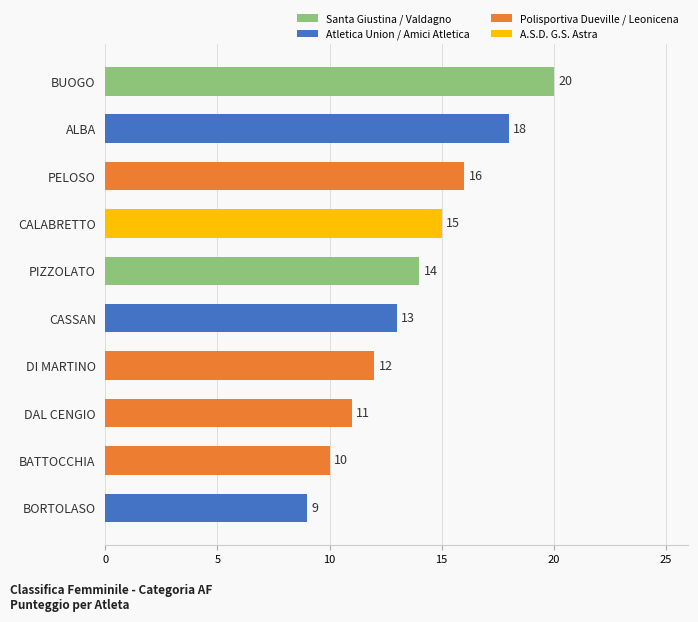

How many distinct data groups are displayed?

1